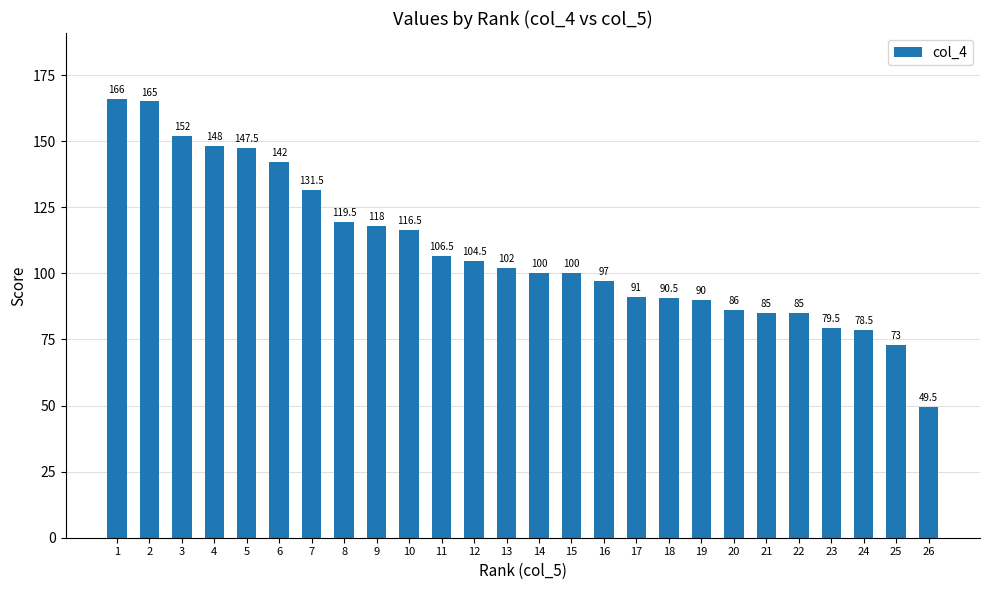

At which label is the value closest to 107?

11